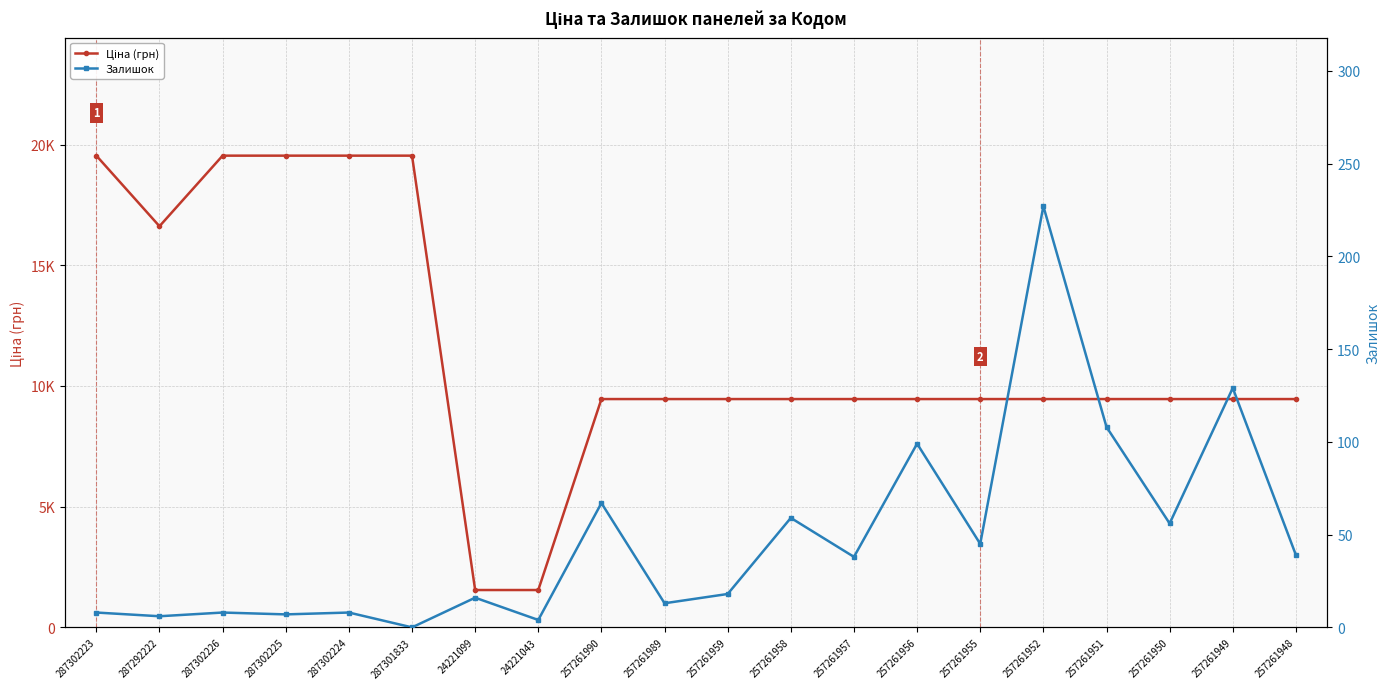

What is the label of the 15th point from the left?

257261955